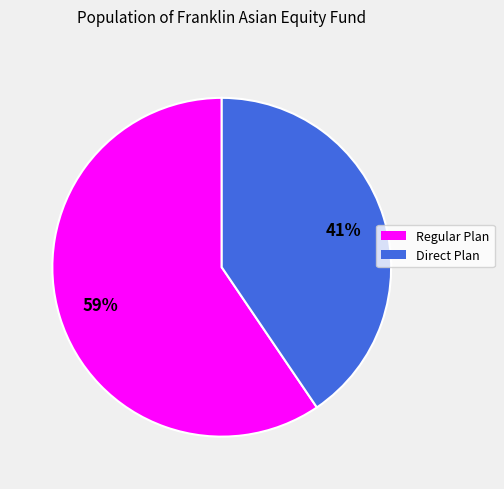

What percentage is the Direct Plan slice, to the nearest percent?

41%